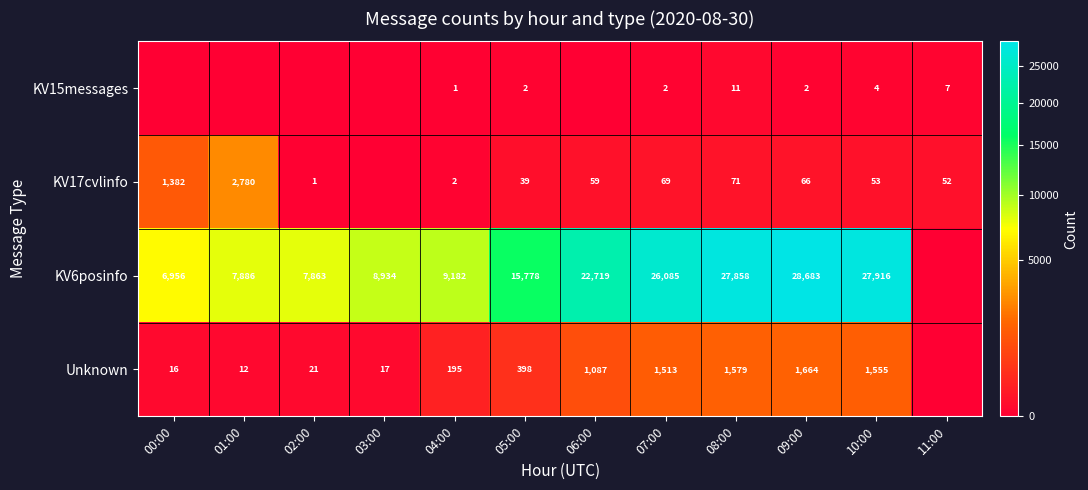

Is the value of KV6posinfo at 09:00 greater than the value of KV17cvlinfo at 01:00?

Yes